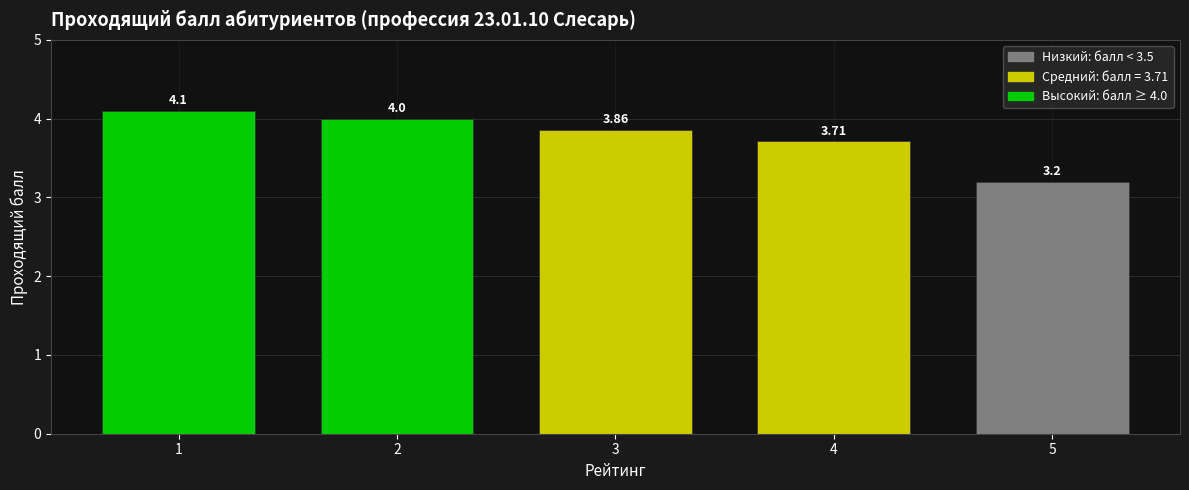

List the labels in order of value, largest first.

1, 2, 3, 4, 5